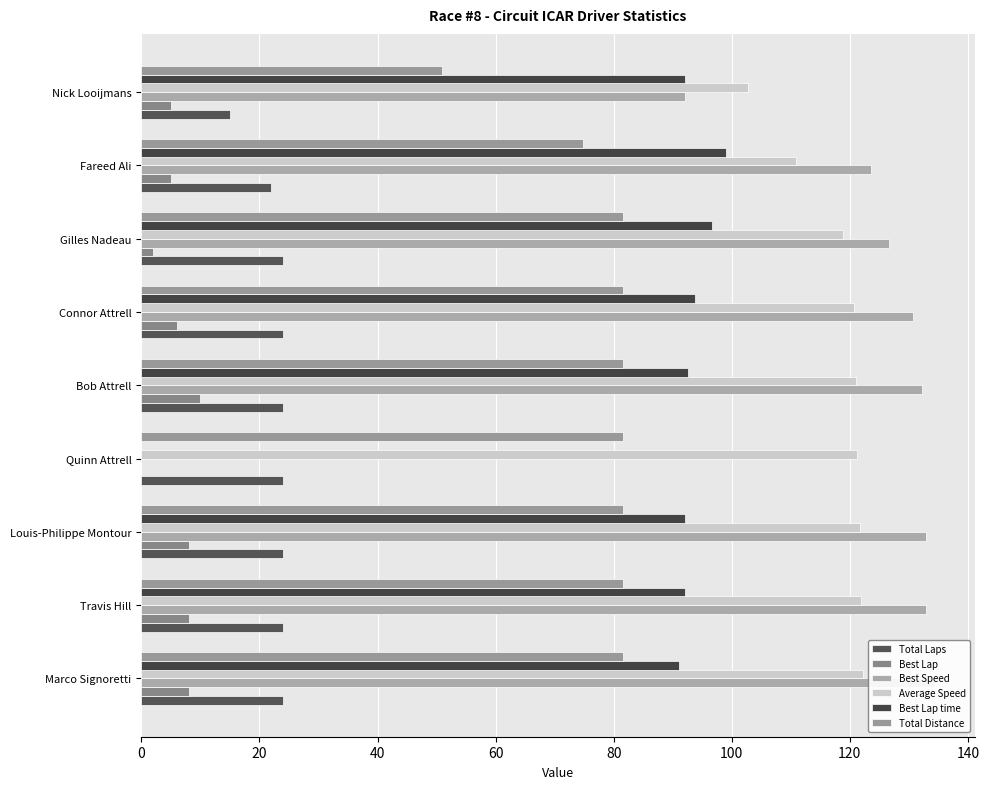

Which series has the largest total across all categories?

Average Speed